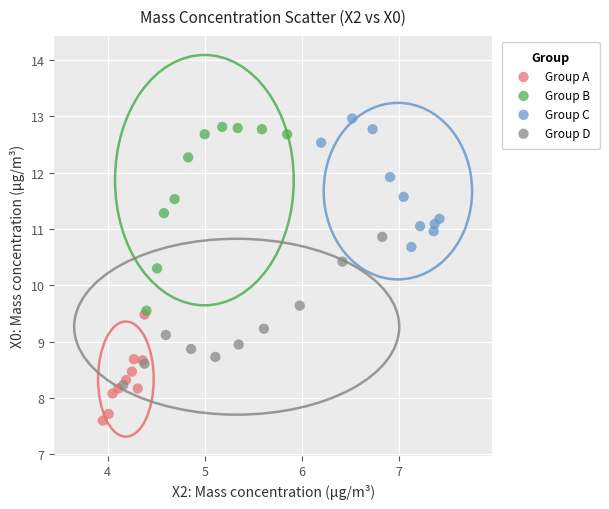

Which series has the widest spread of Y values?

Group B